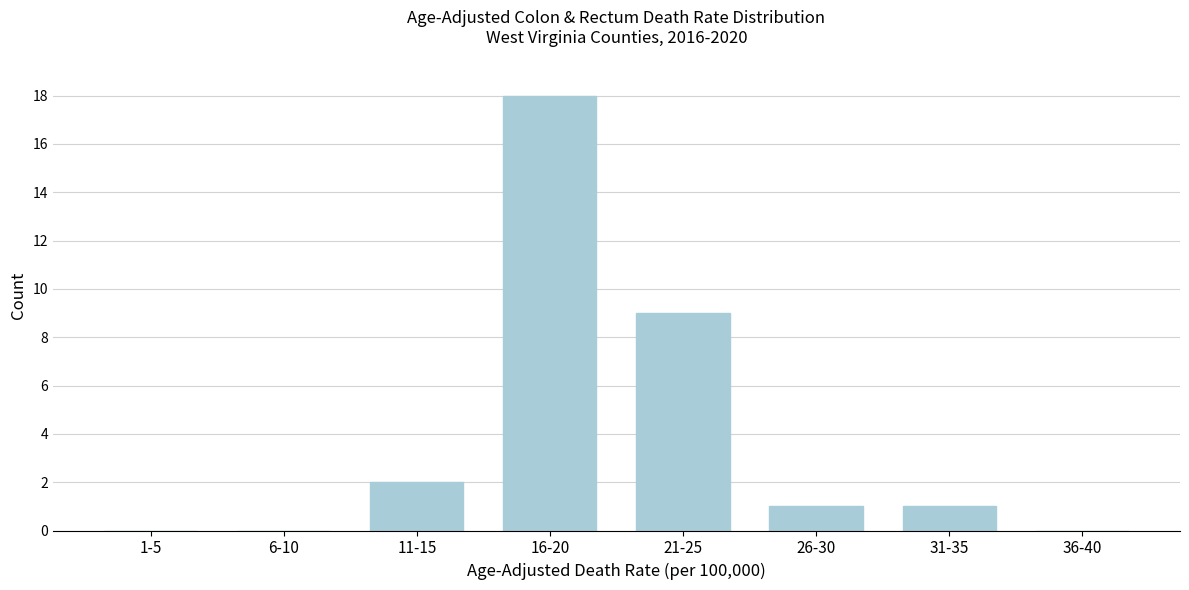

Reading left to right, transcribe all the data shown in this chart.

1-5=0	6-10=0	11-15=2	16-20=18	21-25=9	26-30=1	31-35=1	36-40=0